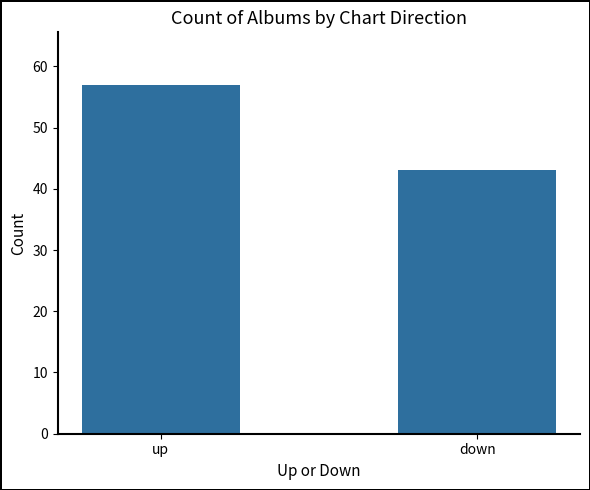

What is the value of the 2nd bar from the left?

43